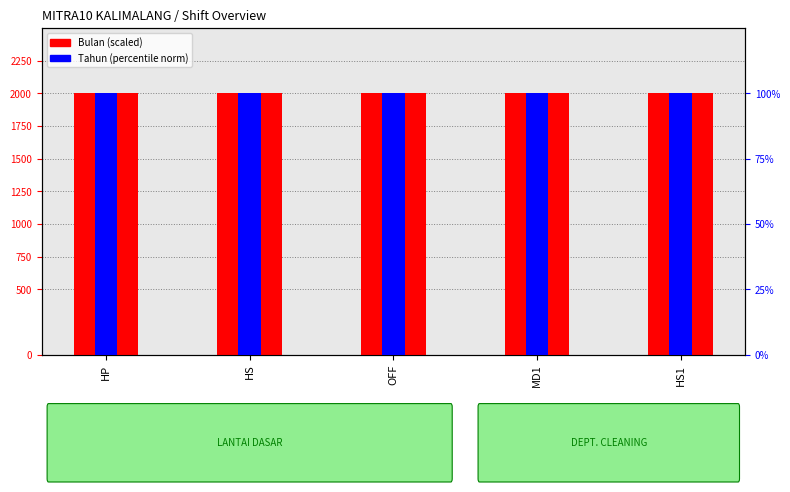

What are all the series names shown in the legend?

Bulan (scaled), Tahun (percentile norm)